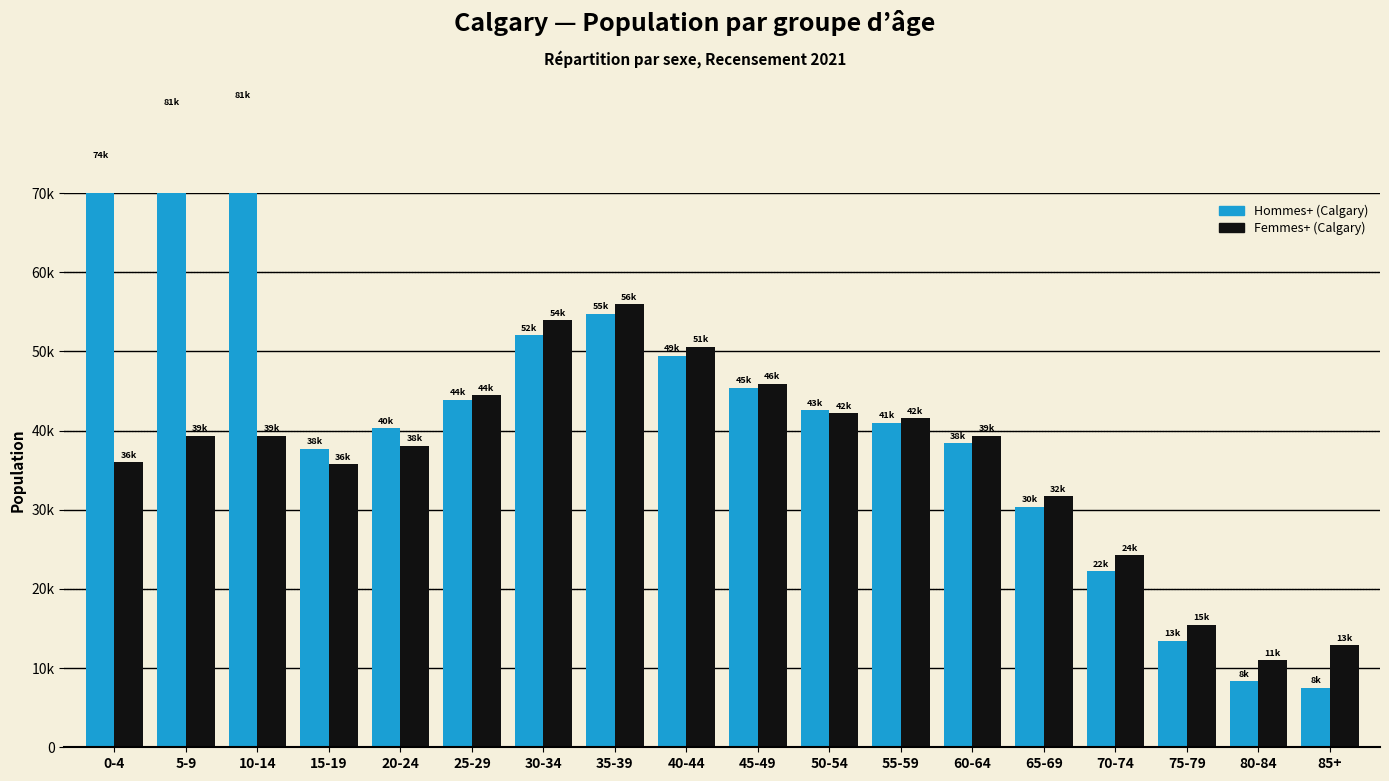

What is the label of the 4th bar from the right?

70-74